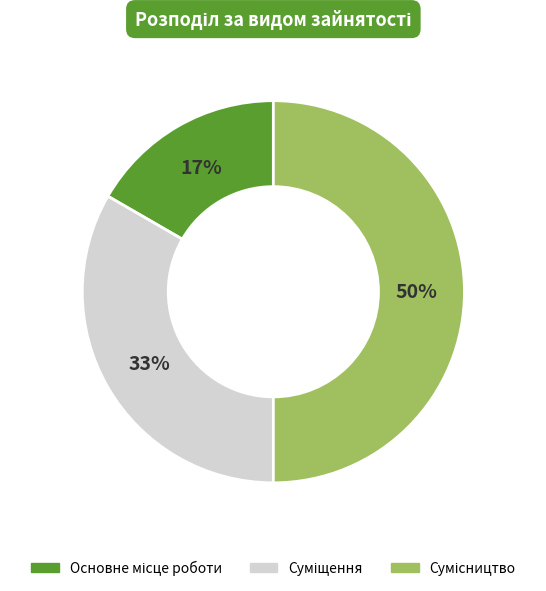

To the nearest percent, what is the average slice percentage?

33%